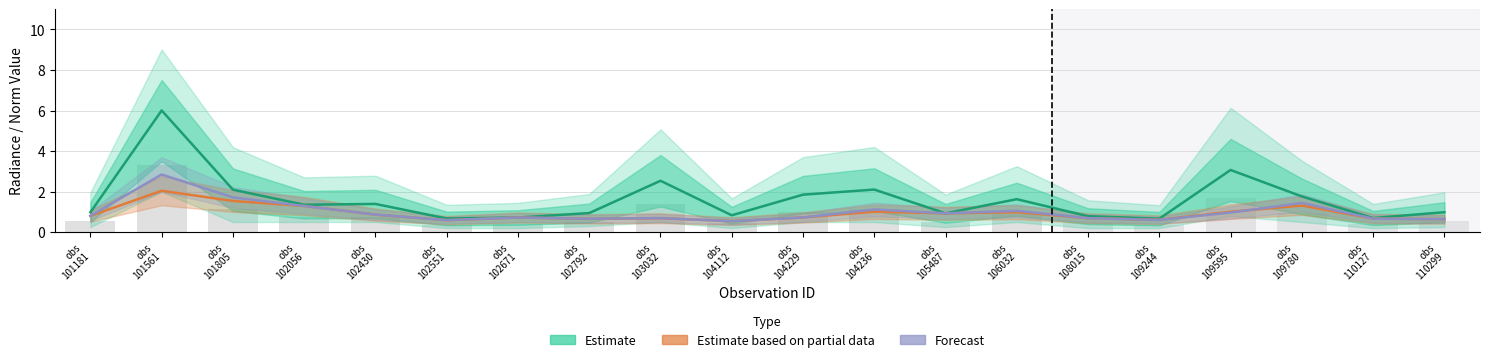

What is the difference between the maximum and second lowest values in the Forecast series?

2.3